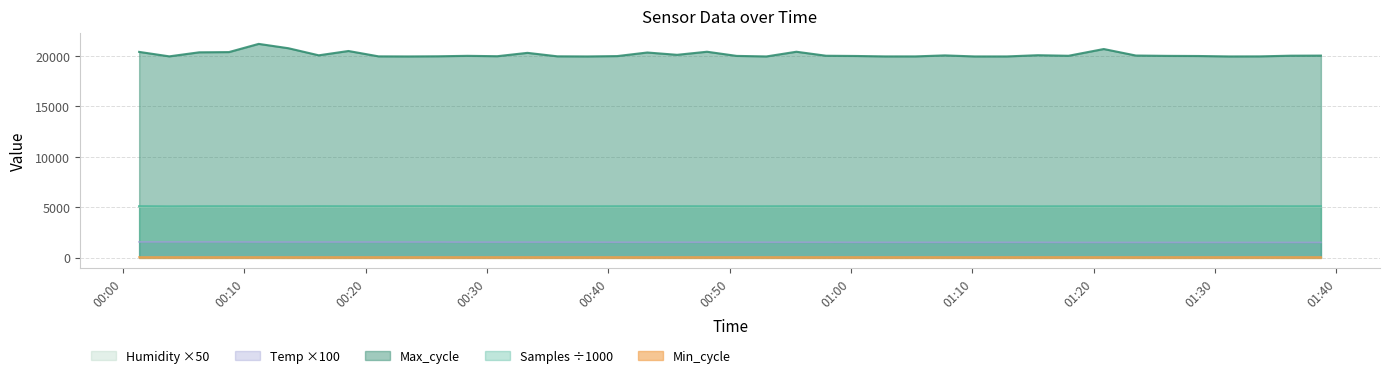

What is the minimum value for Samples?

5071.1